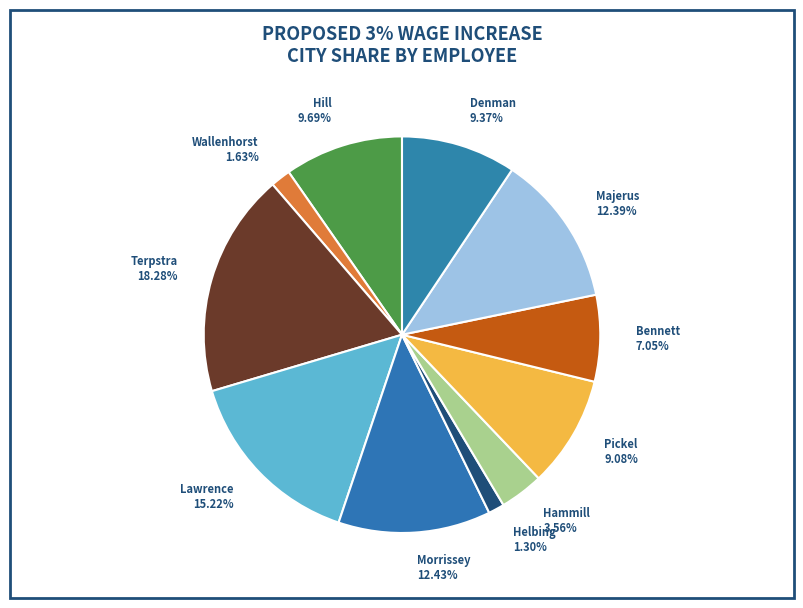

What percentage do Wallenhorst and Hammill together represent?

5.2%